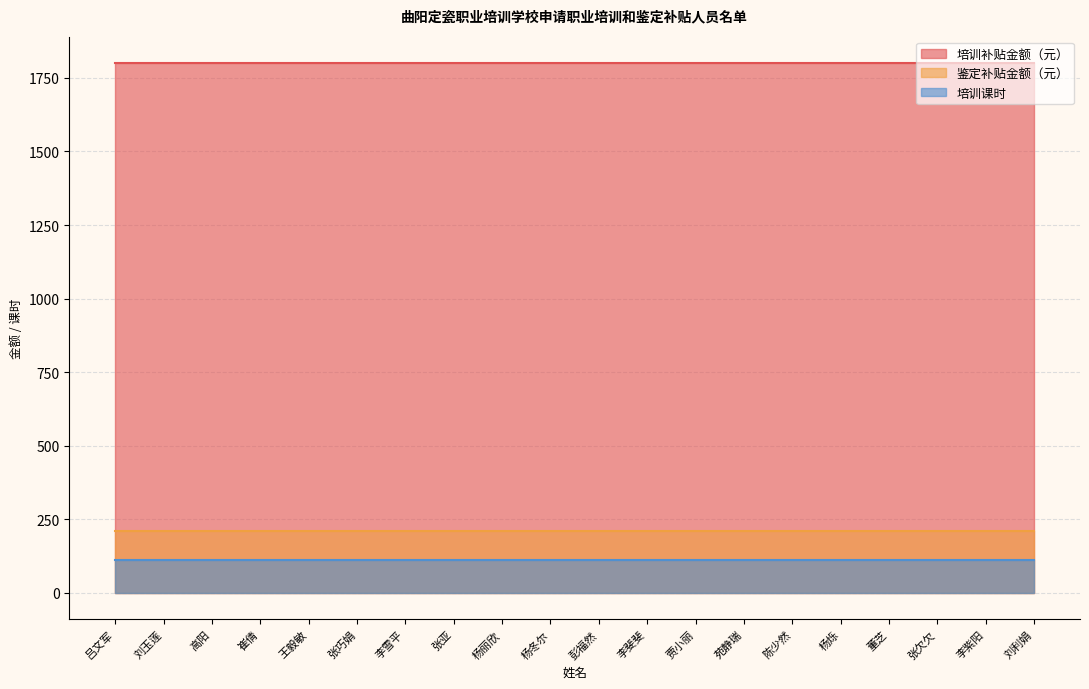

The 培训补贴金额（元） series shows 1800 at 陈少然. True or false?

True